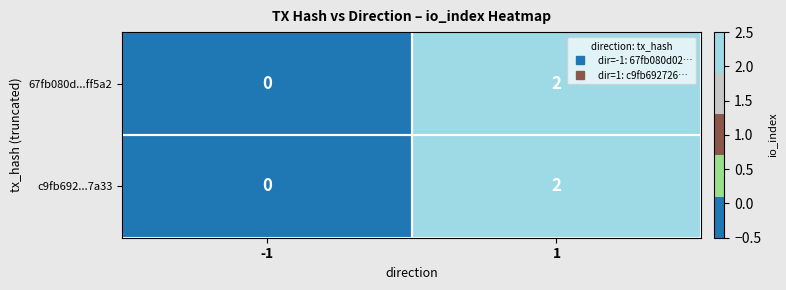

Is it true that 67fb080d...ff5a2 equals 1 at -1?

False